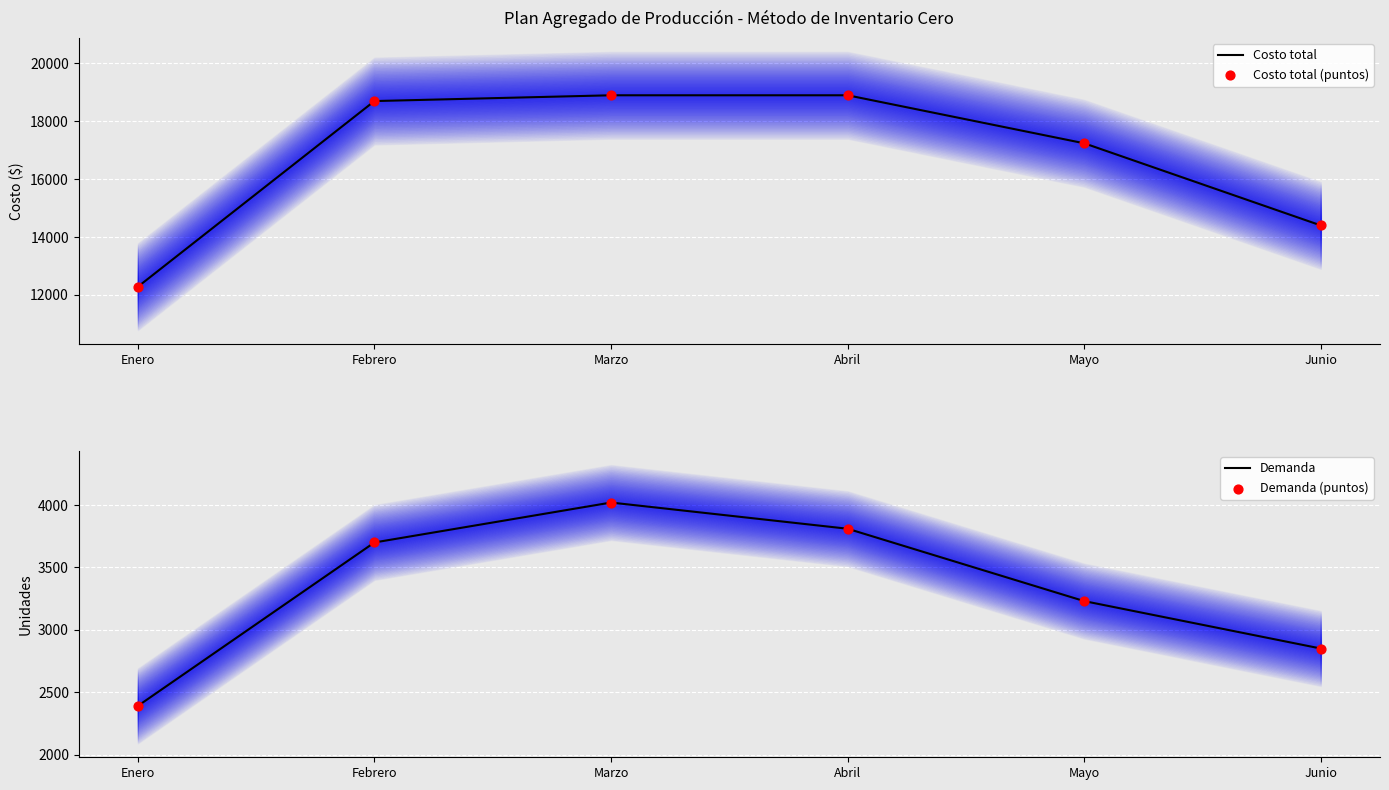

What are all the series names shown in the legend?

Costo total, Costo total (puntos), Demanda, Demanda (puntos)